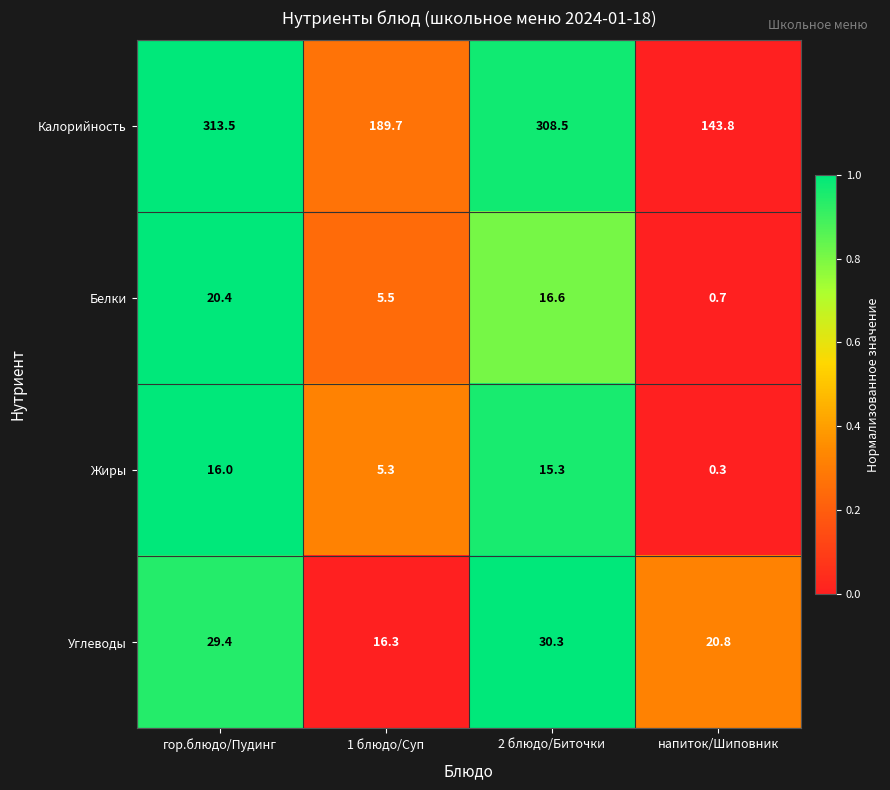

At which category is the sum across all series the highest?

гор.блюдо/Пудинг